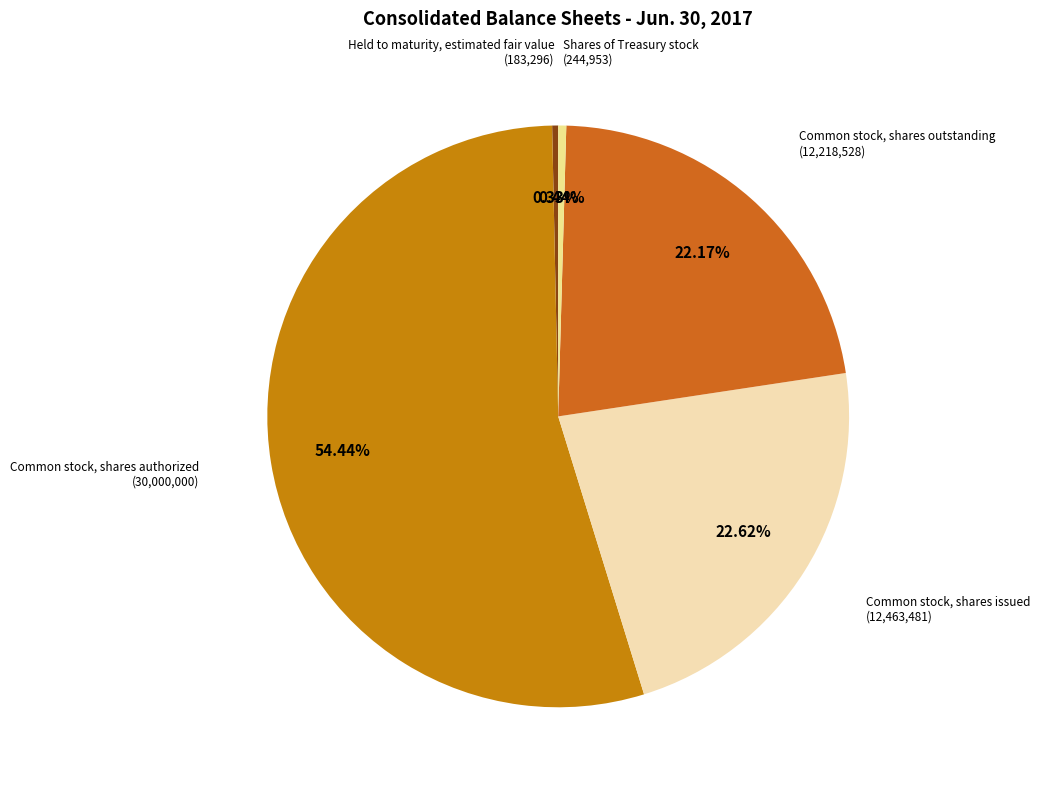

Count the number of slices in the pie.

5